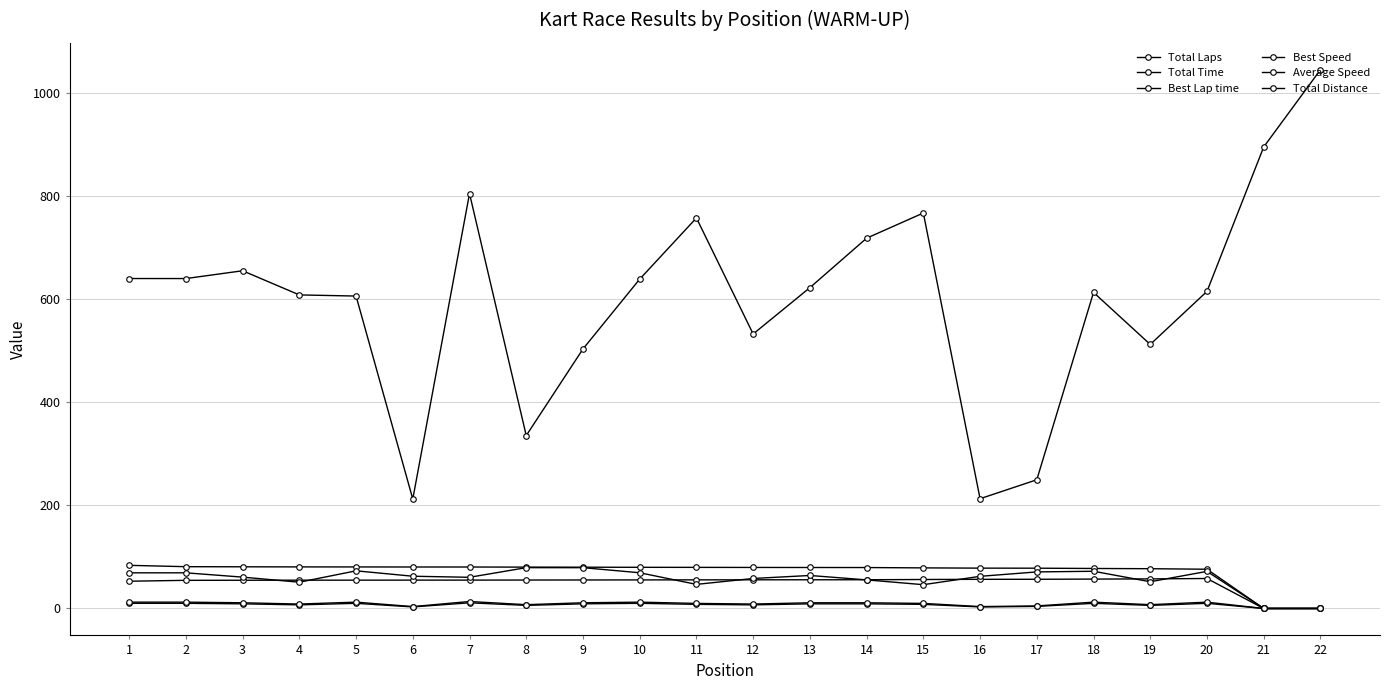

At which label does Best Lap time reach its minimum?

21